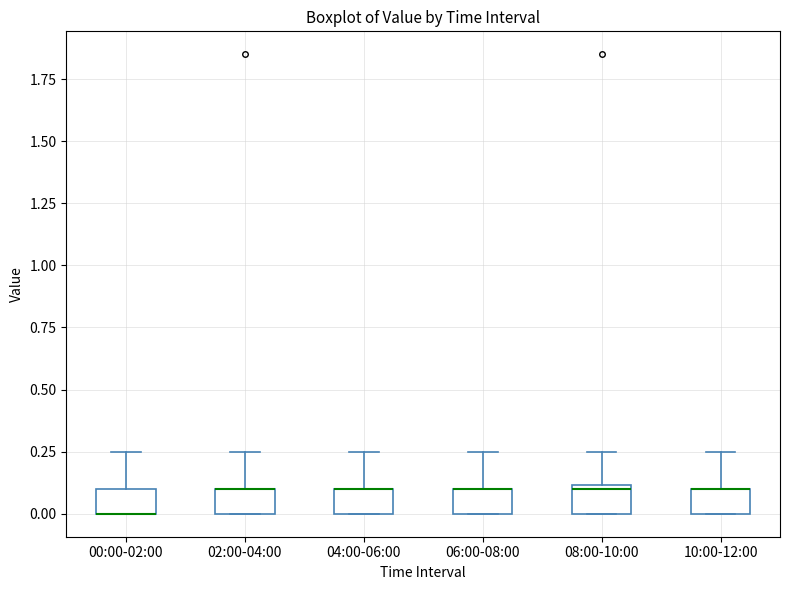

Reading left to right, read every box against the y-axis: the position of its median line, the range the box covers, and the ends of its whiskers. The values are not printed on the chart, so give them approximately, as read against the axis.

00:00-02:00: median 0.00 (drawn on the box's lower edge), box 0.00 to 0.10, whiskers 0.00 to 0.25
02:00-04:00: median 0.10 (drawn on the box's upper edge), box 0.00 to 0.10, whiskers 0.00 to 0.25
04:00-06:00: median 0.10 (drawn on the box's upper edge), box 0.00 to 0.10, whiskers 0.00 to 0.25
06:00-08:00: median 0.10 (drawn on the box's upper edge), box 0.00 to 0.10, whiskers 0.00 to 0.25
08:00-10:00: median 0.10, box 0.00 to 0.10, whiskers 0.00 to 0.25
10:00-12:00: median 0.10 (drawn on the box's upper edge), box 0.00 to 0.10, whiskers 0.00 to 0.25